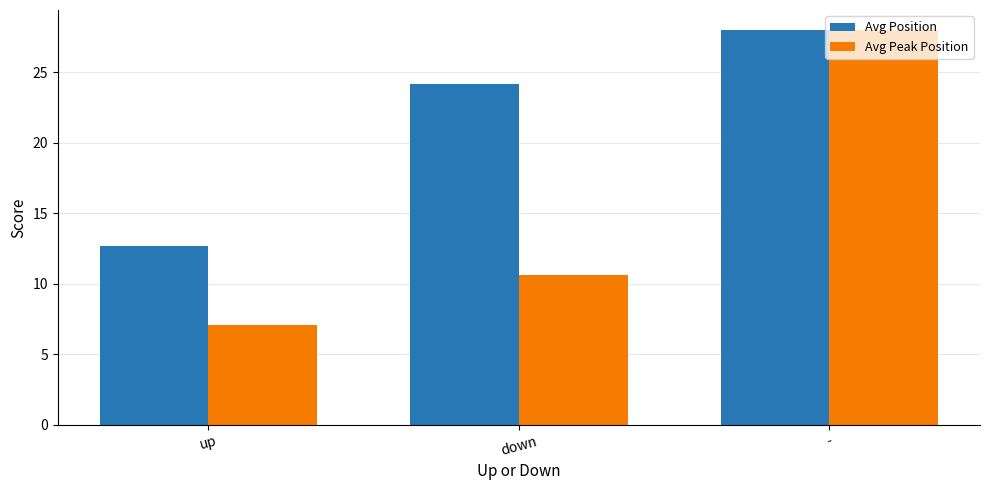

What is the sum of the Avg Peak Position values at up and -?

35.1